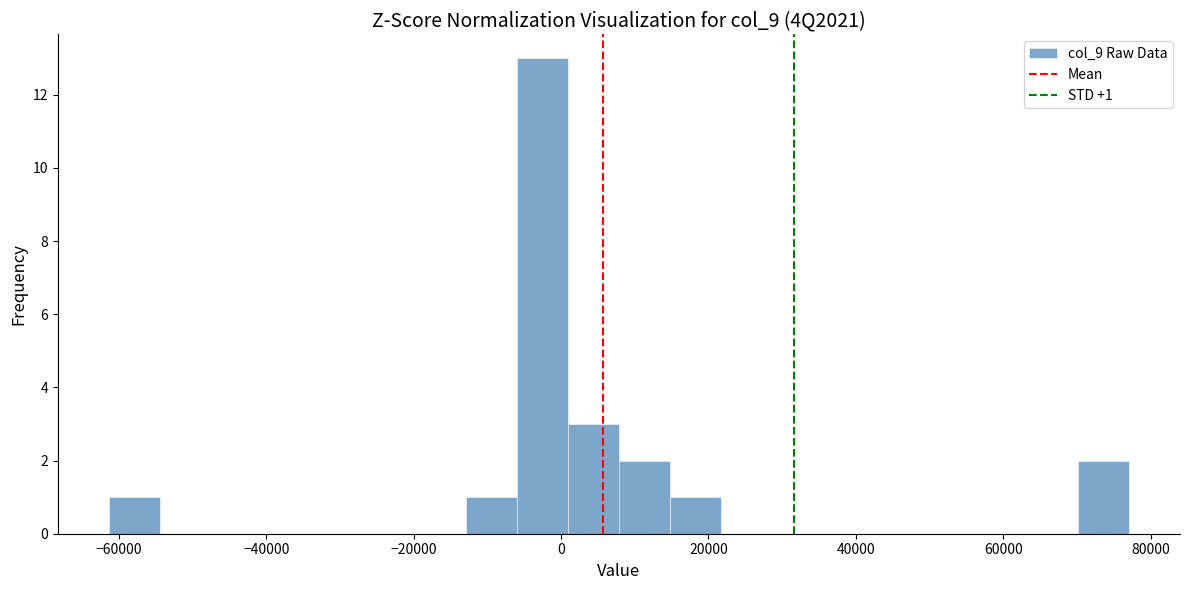

Around what value on the x-axis is the tallest bar? Give the approximate position of its centre, as read against the axis.

-2000